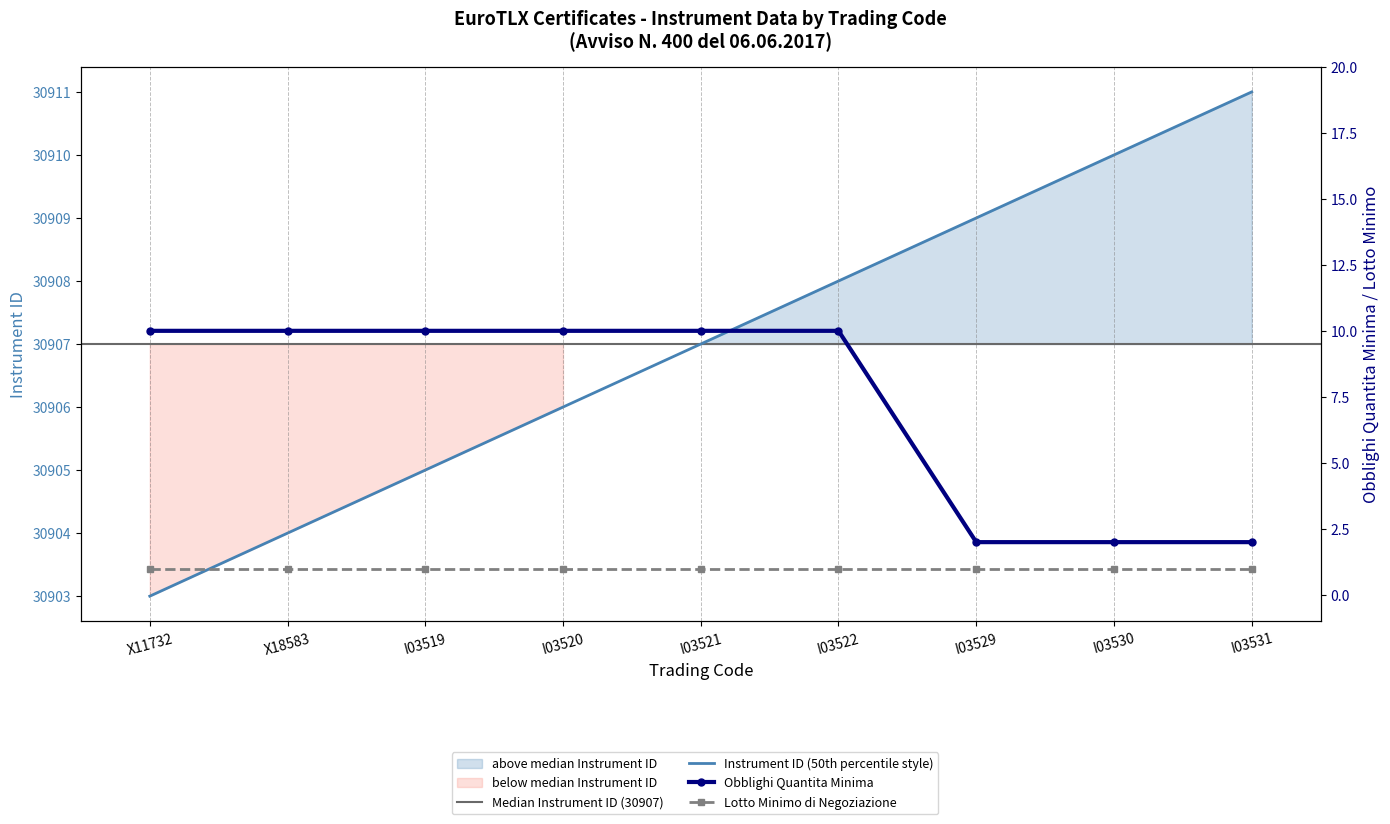

What is the label of the 2nd point from the right?

I03530